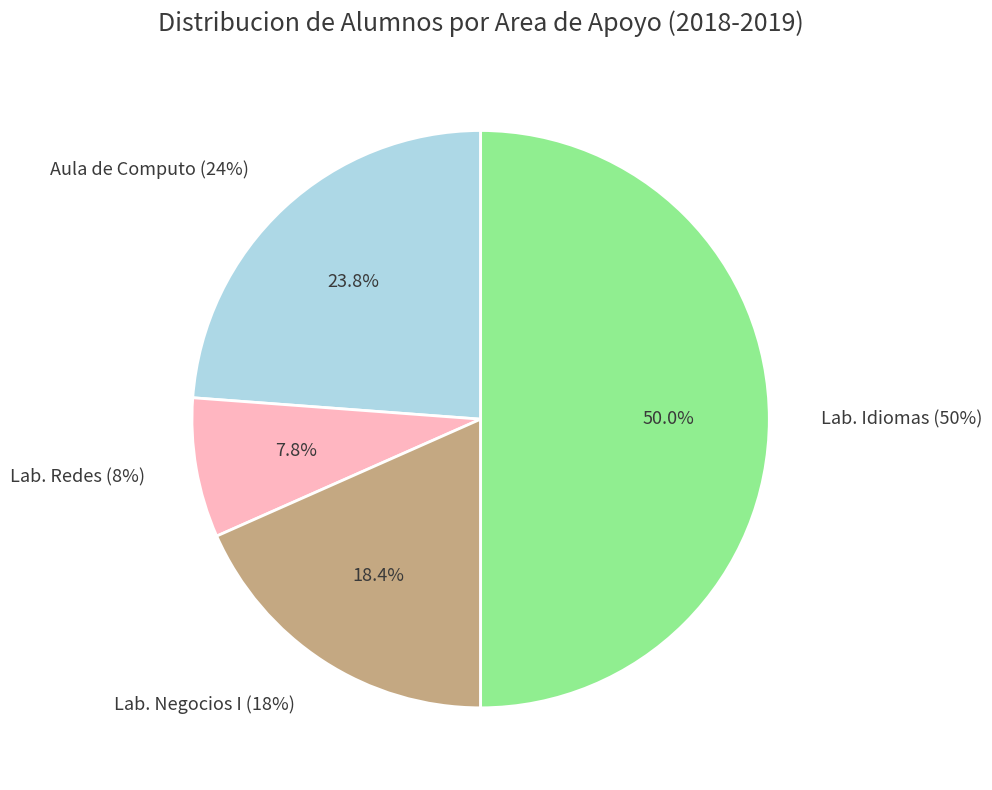

What percentage do Lab. Redes and Lab. Idiomas together represent?

57.8%